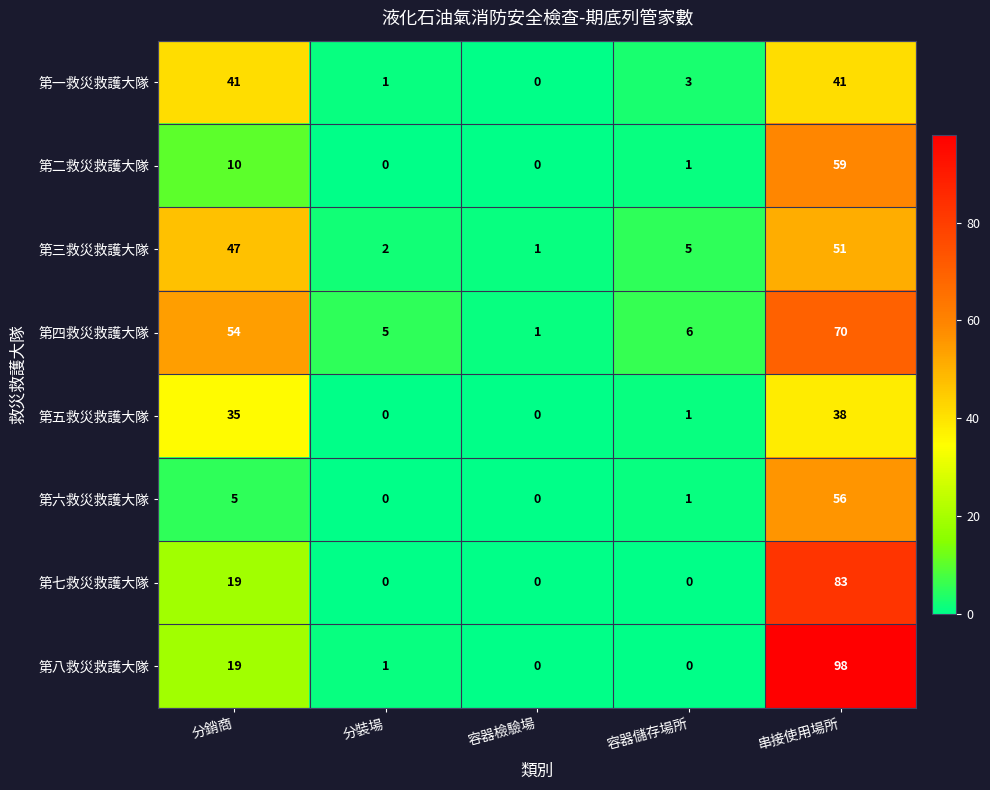

At which label does 第五救災救護大隊 reach its peak?

串接使用場所